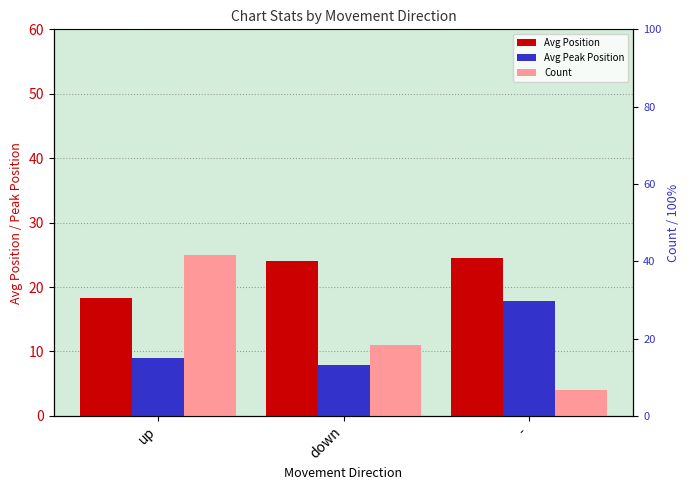

Where does the Count series first go above 11?

up